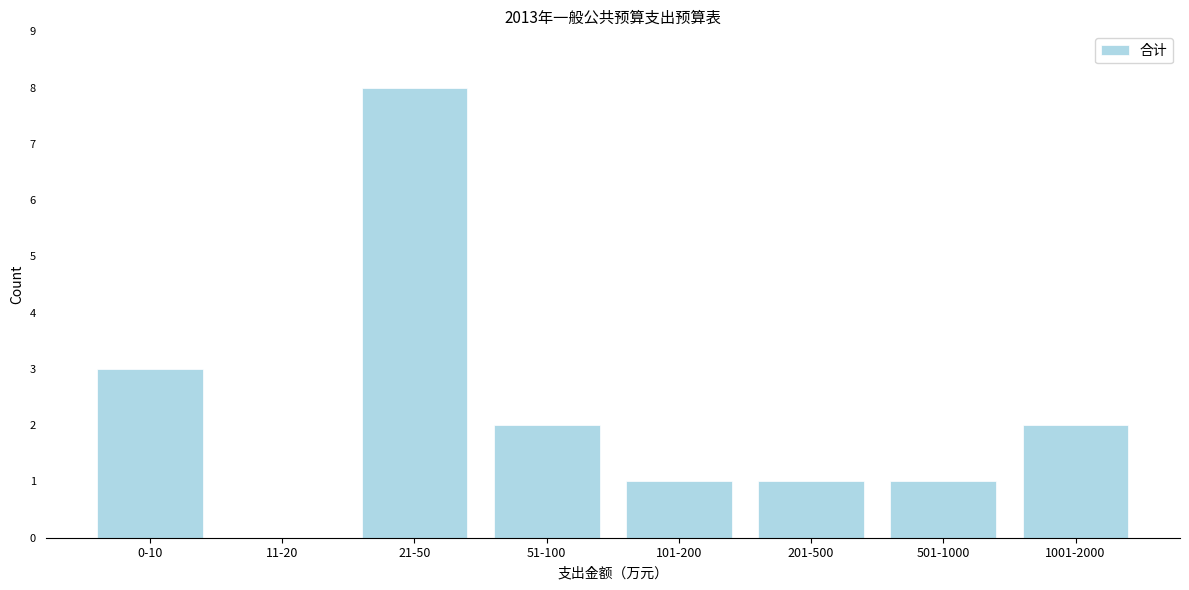

Reading left to right, transcribe all the data shown in this chart.

0-10=3	11-20=0	21-50=8	51-100=2	101-200=1	201-500=1	501-1000=1	1001-2000=2